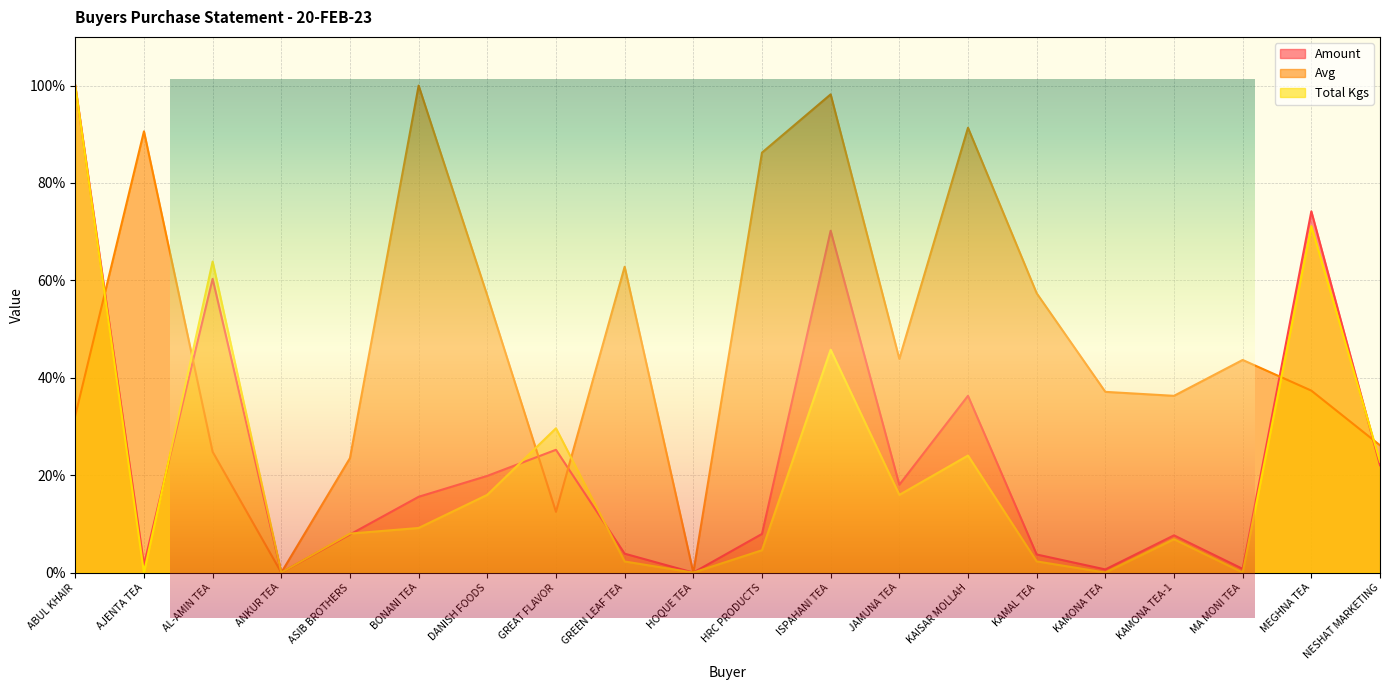

What is the label of the 10th point from the right?

HRC PRODUCTS